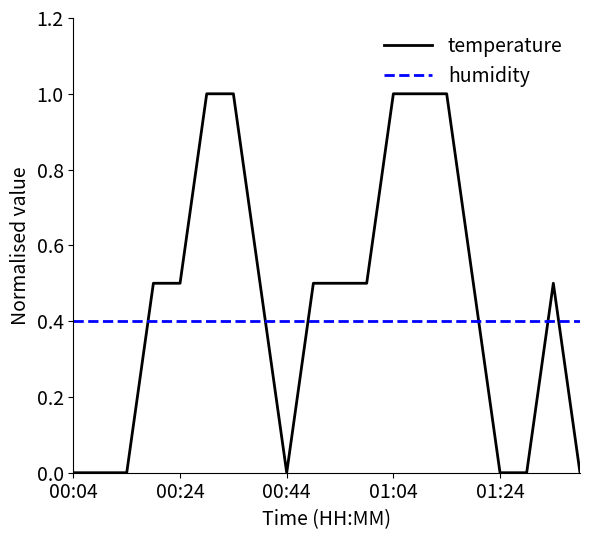

Which series has the widest spread of values?

temperature